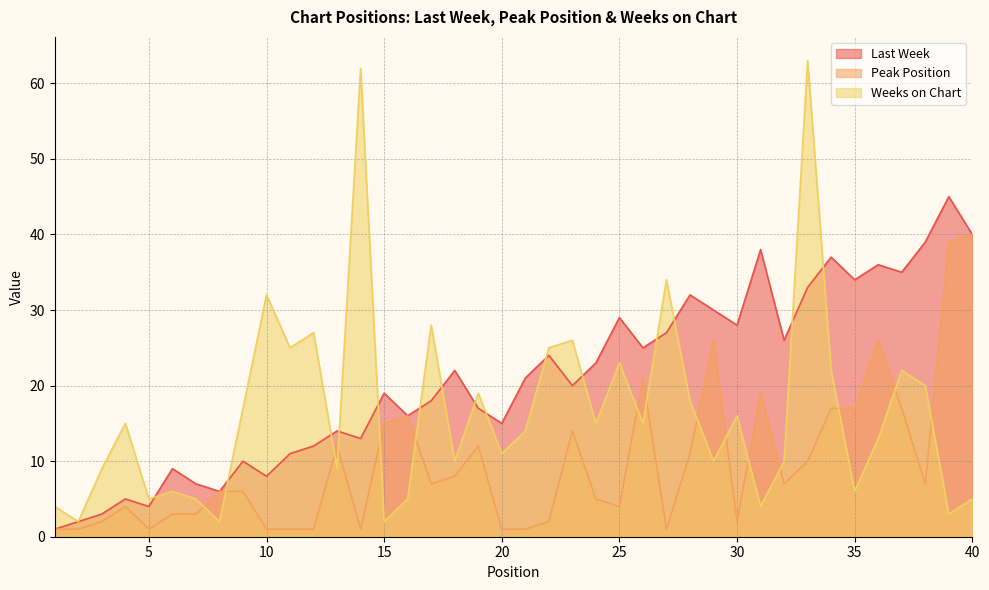

Which series has the widest spread of values?

Weeks on Chart